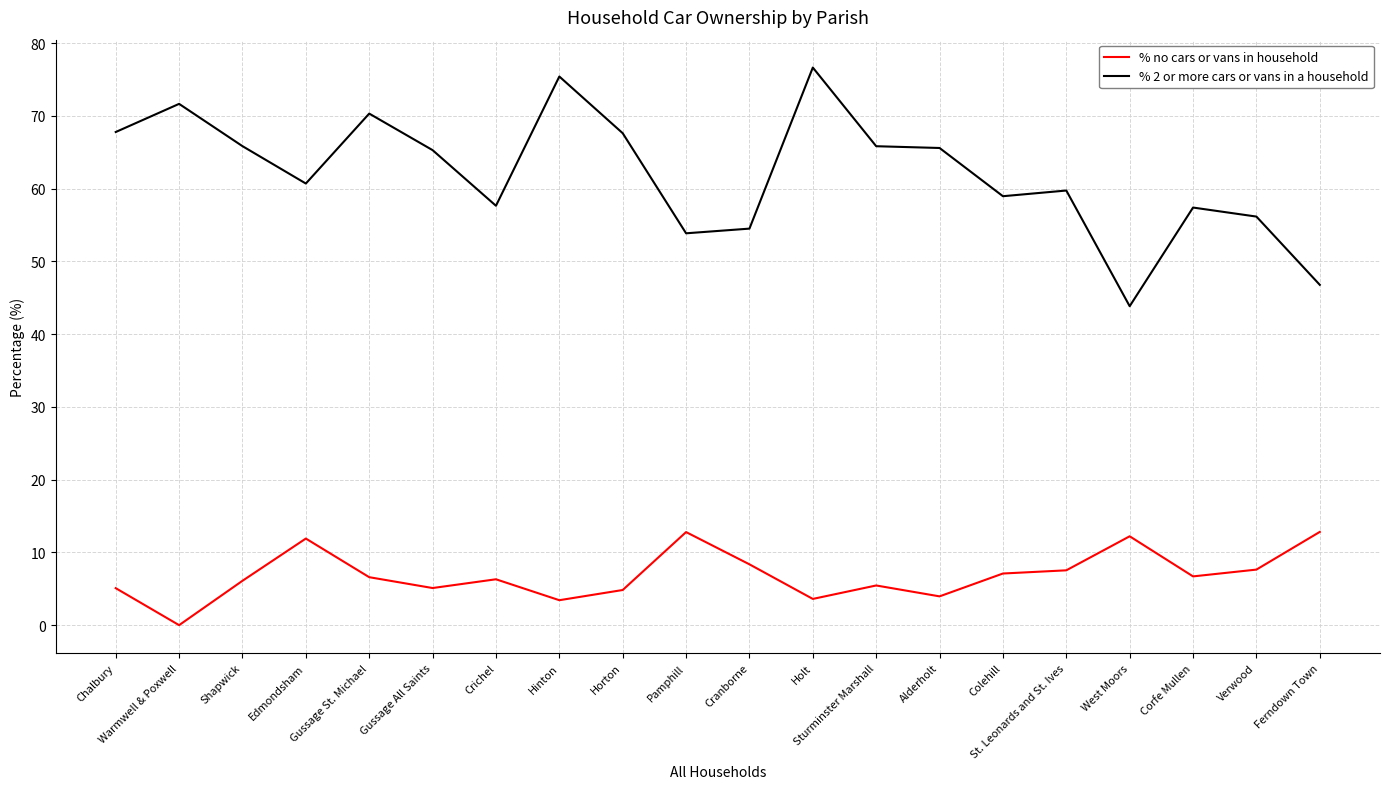

True or false: % no cars or vans in household and % 2 or more cars or vans in a household cross at least once.

False